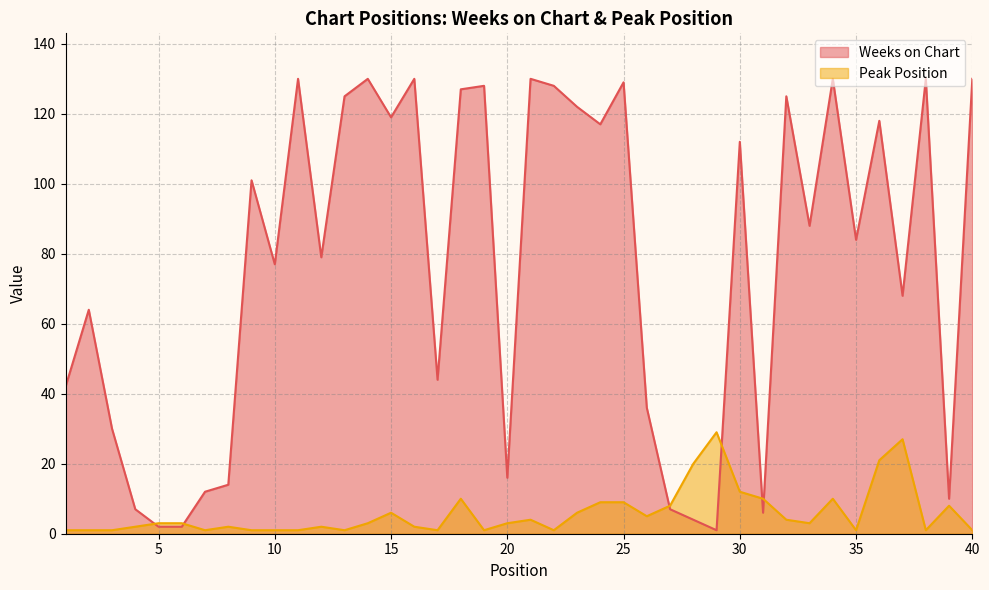

The value of Peak Position at 25 is 9. True or false?

True